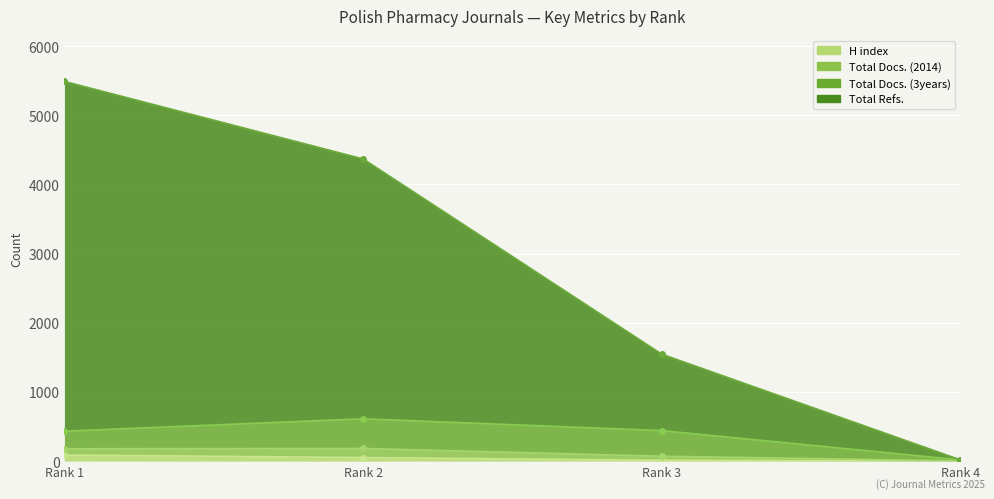

True or false: H index has more than 2 interior local peaks.

False